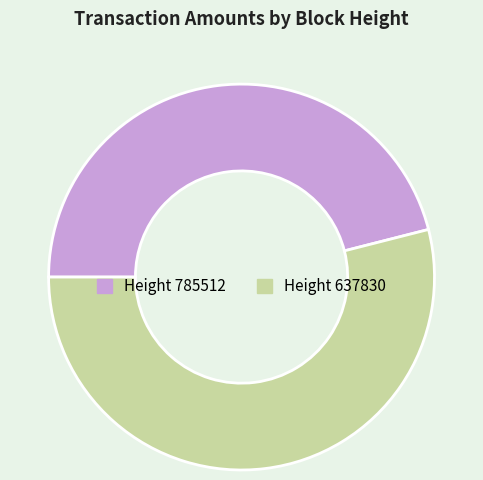

Is there any slice that represents more than half of the pie?

Yes